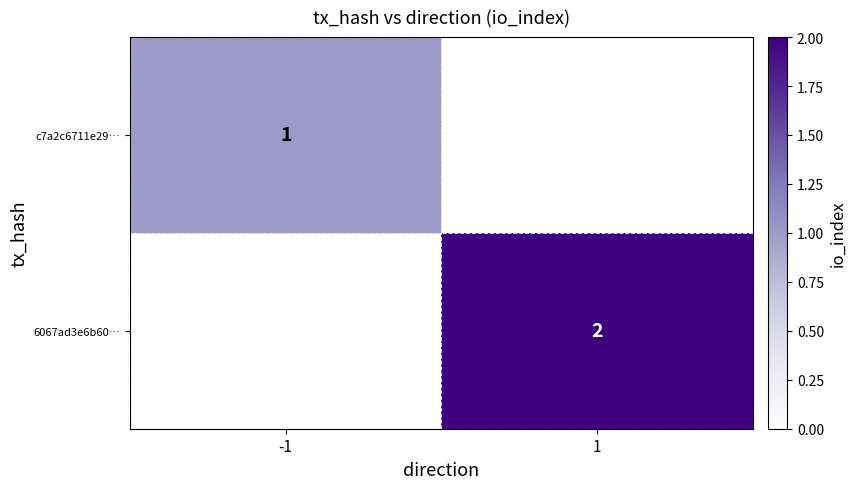

The 6067ad3e6b60… series shows 3 at 1. True or false?

False